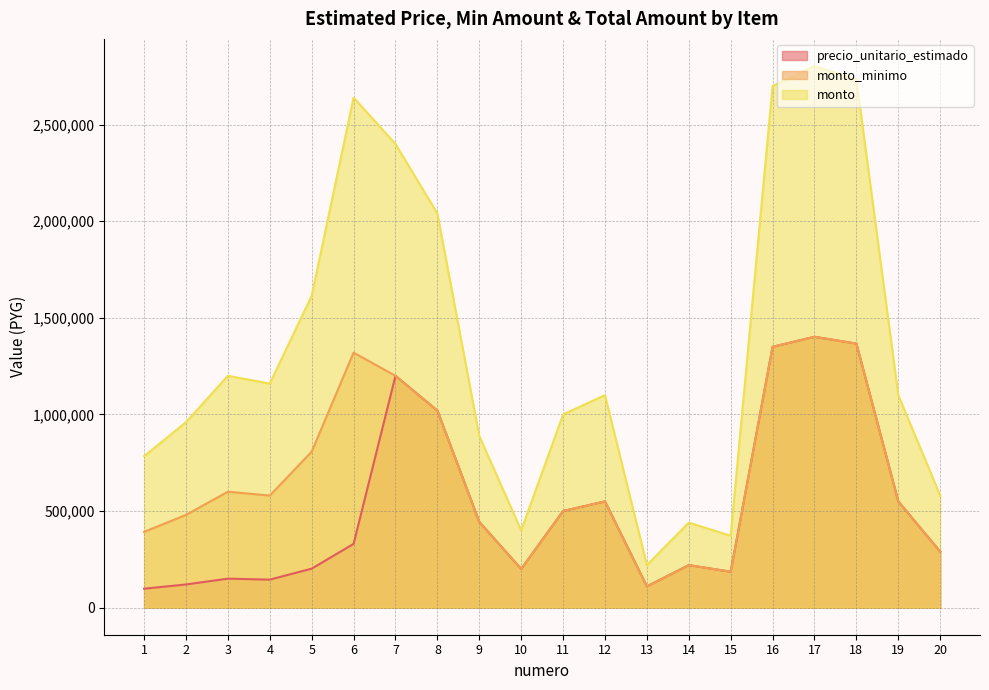

True or false: precio_unitario_estimado has more than 2 interior local peaks.

True